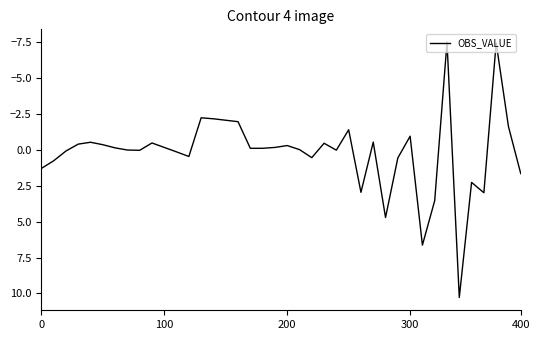

What is the average value?

0.2